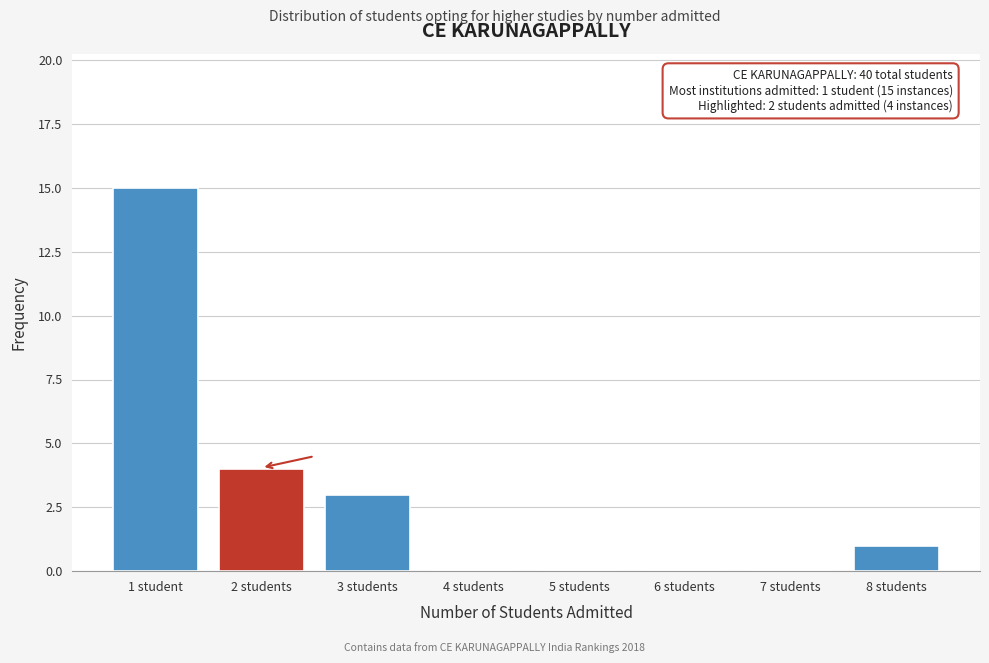

Reading right to left, extract all data points from this chart.

8 students=1	7 students=0	6 students=0	5 students=0	4 students=0	3 students=3	2 students=4	1 student=15